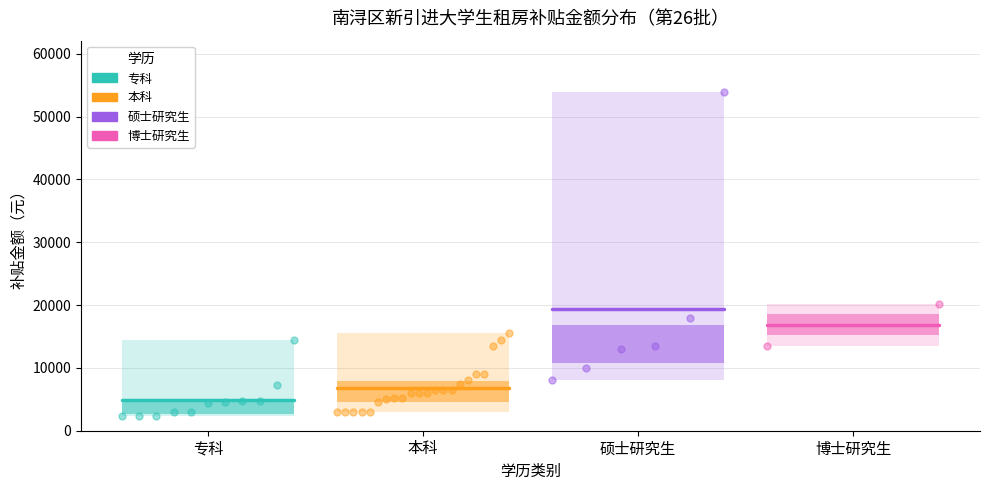

What are all the series names shown in the legend?

专科, 本科, 硕士研究生, 博士研究生